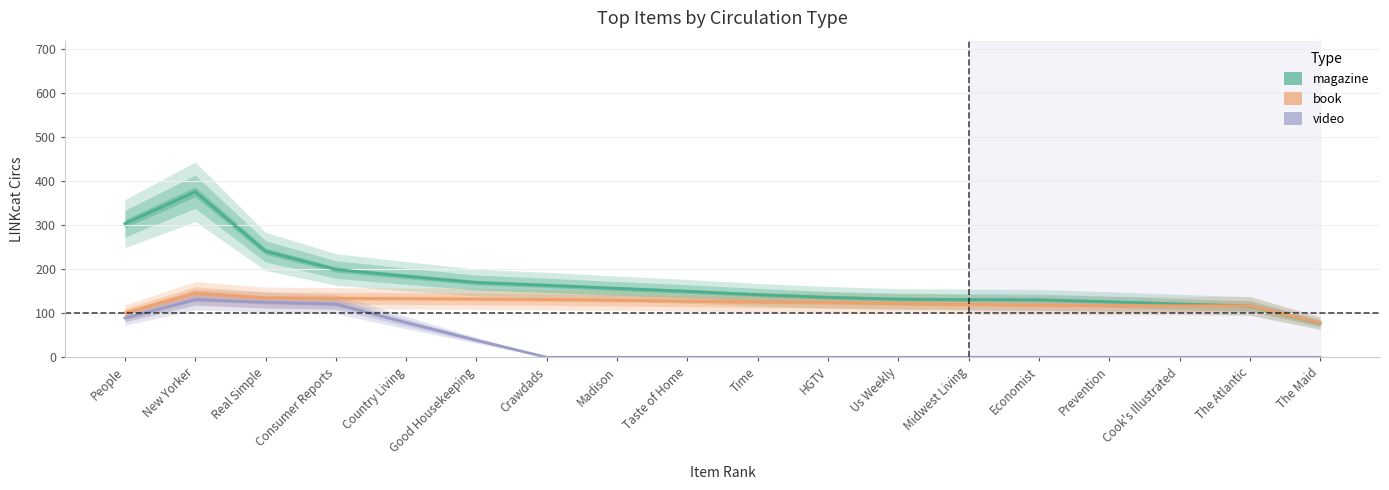

At which category does book reach its first local peak?

New Yorker